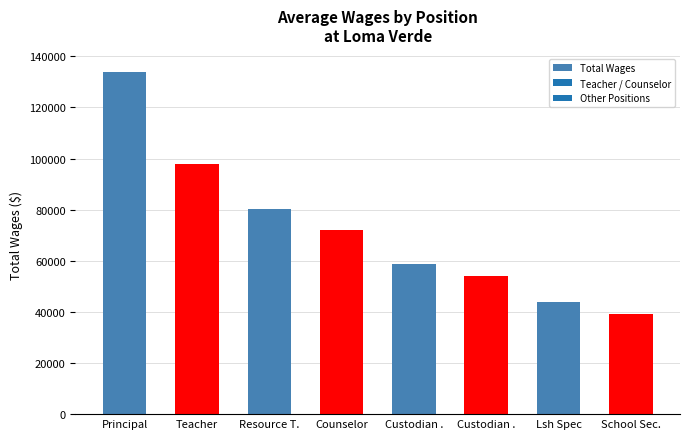

At which label is the value closest to 86611?

Resource T.